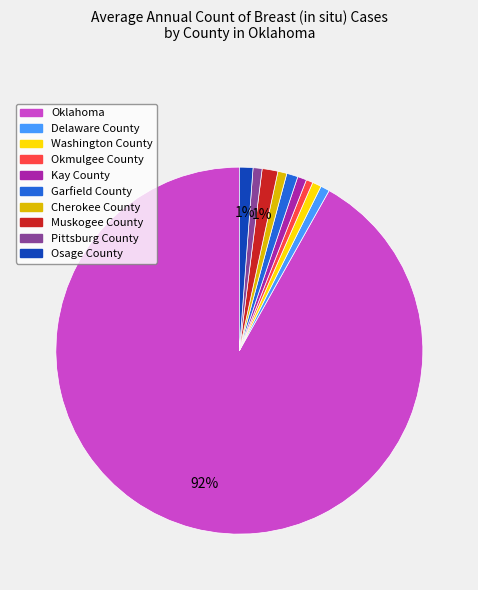

To the nearest percent, what is the average slice percentage?

10%